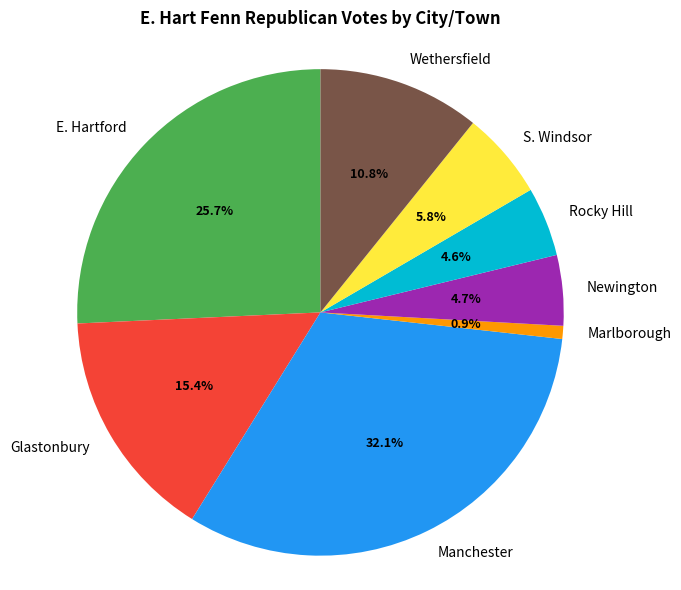

Approximately how many times larger is the value at Wethersfield compared to S. Windsor?

1.9